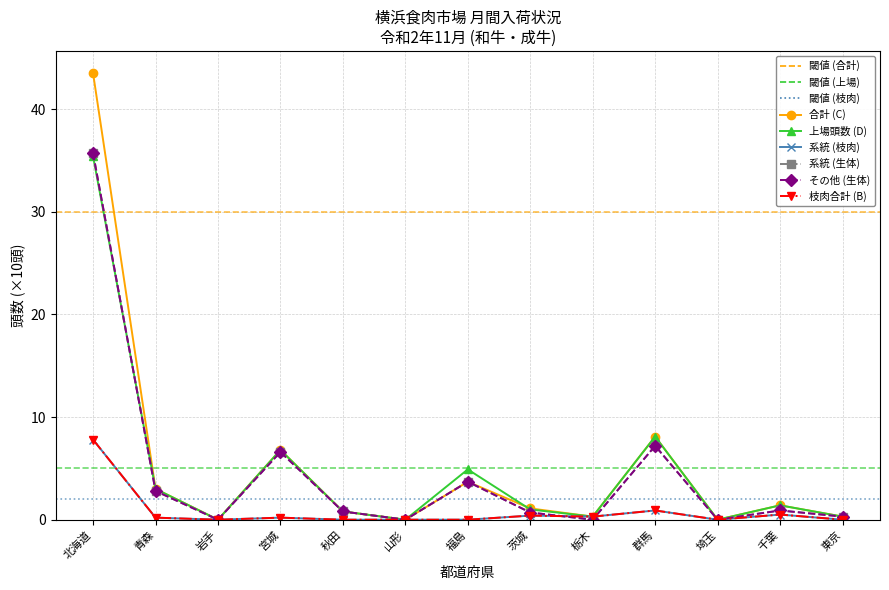

Which series changed the most between 山形 and 栃木?

合計 (C)